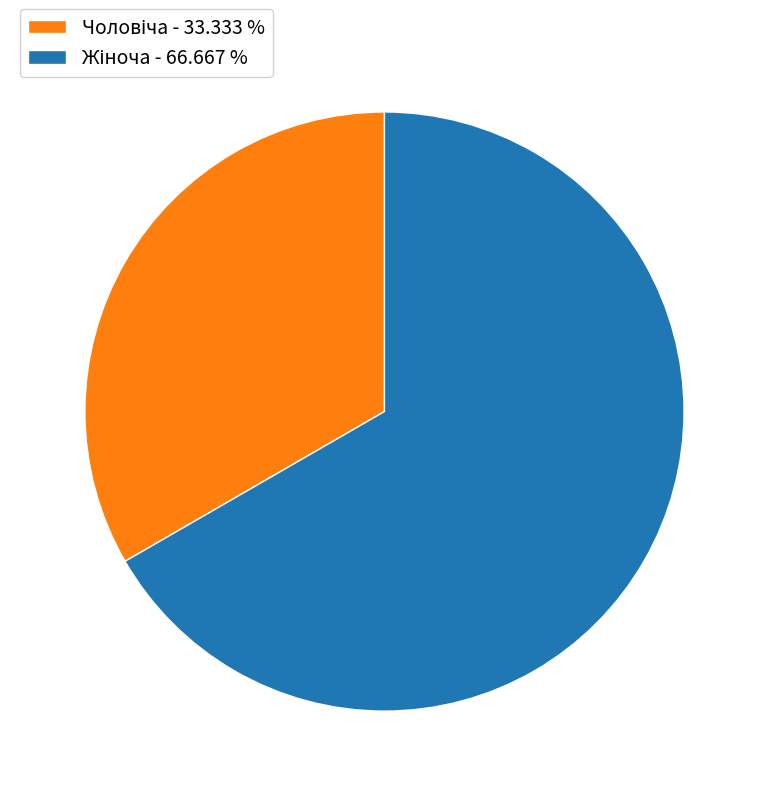

Is there any slice that represents more than half of the pie?

Yes